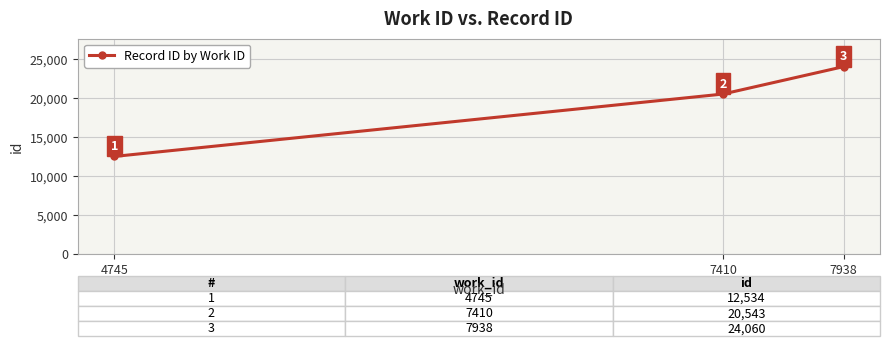

List the labels in order of value, largest first.

7938, 7410, 4745